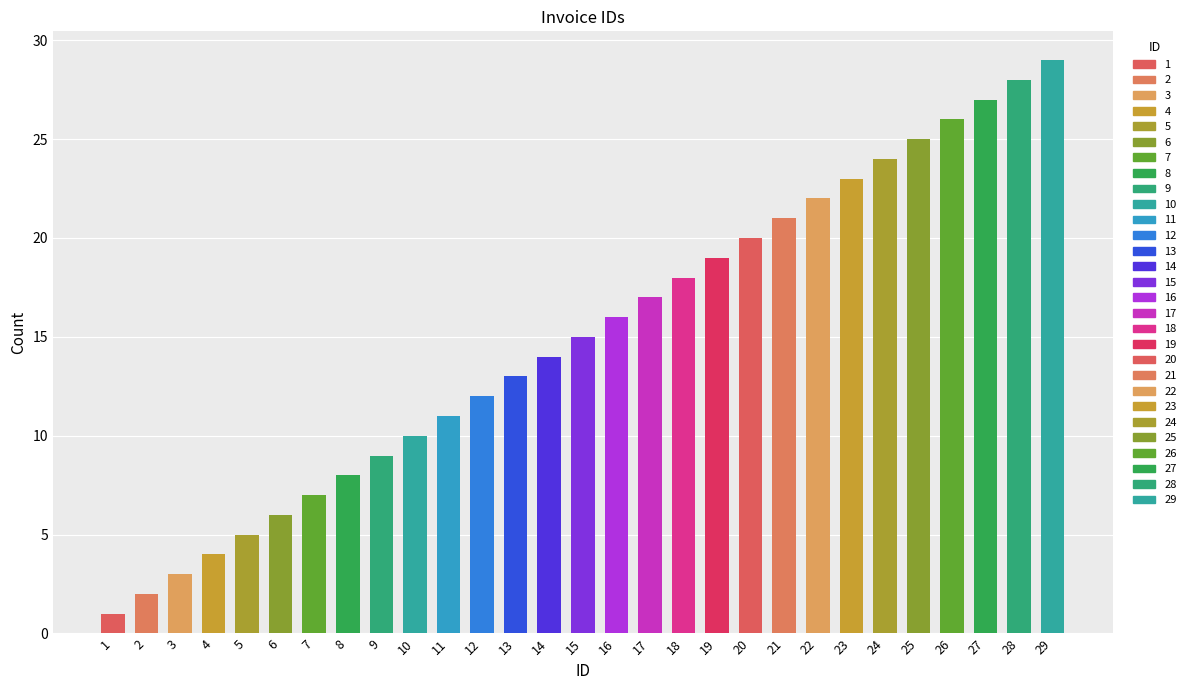

Does the chart contain stacked bars?

No